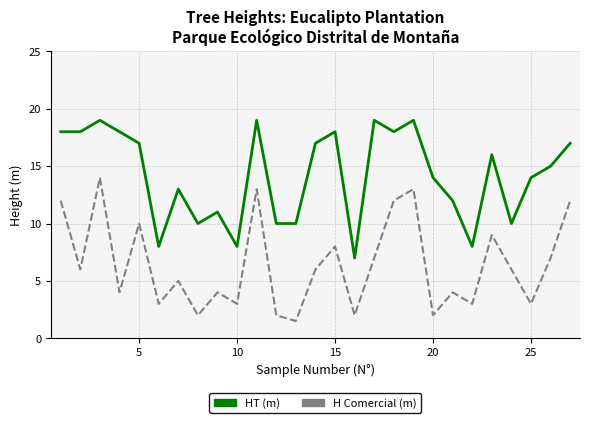

At how many categories does at least one series exceed 9?

23